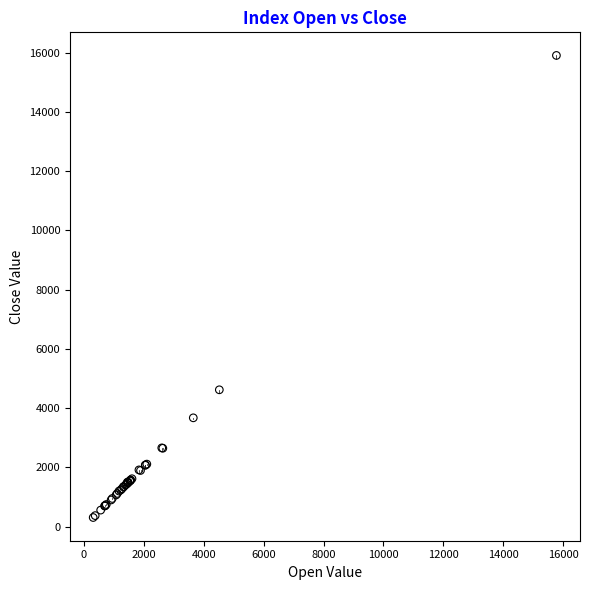

What Y value in the scatter plot is closest to 8106?

4621.2